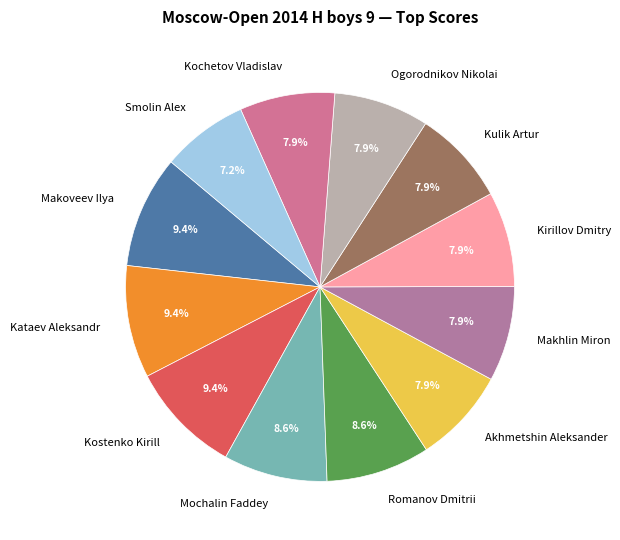

Is there any slice that represents more than half of the pie?

No